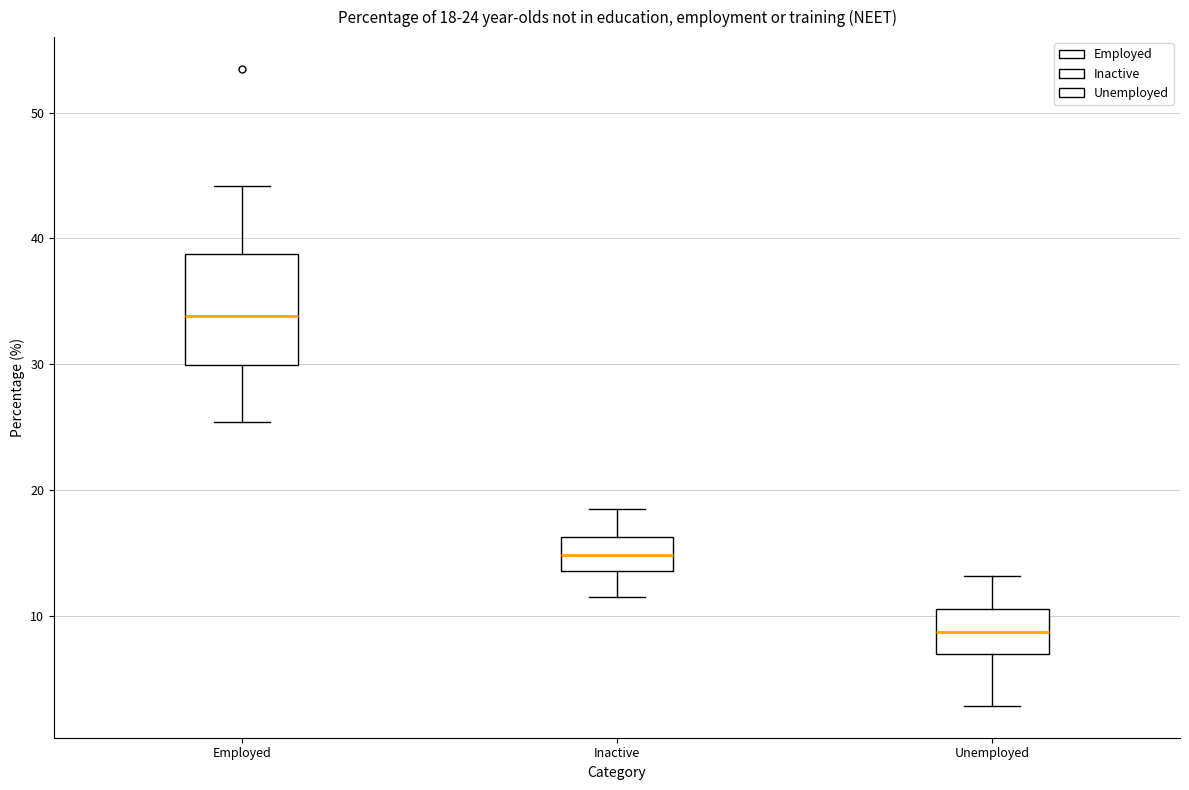

Comparing the boxes themselves (not the whiskers), which one is the tallest?

Employed